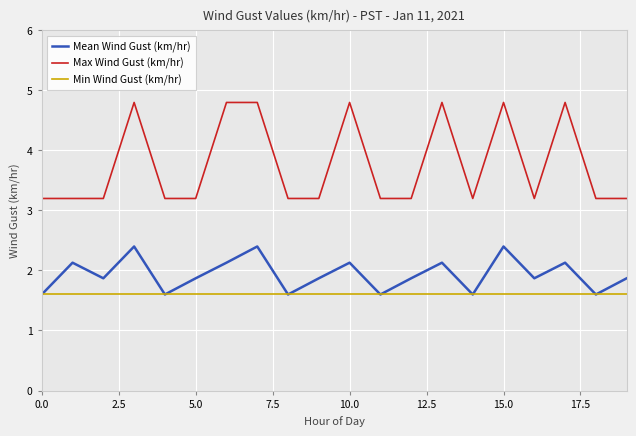

True or false: Max Wind Gust (km/hr) has a value of 4.2 at 9.

False